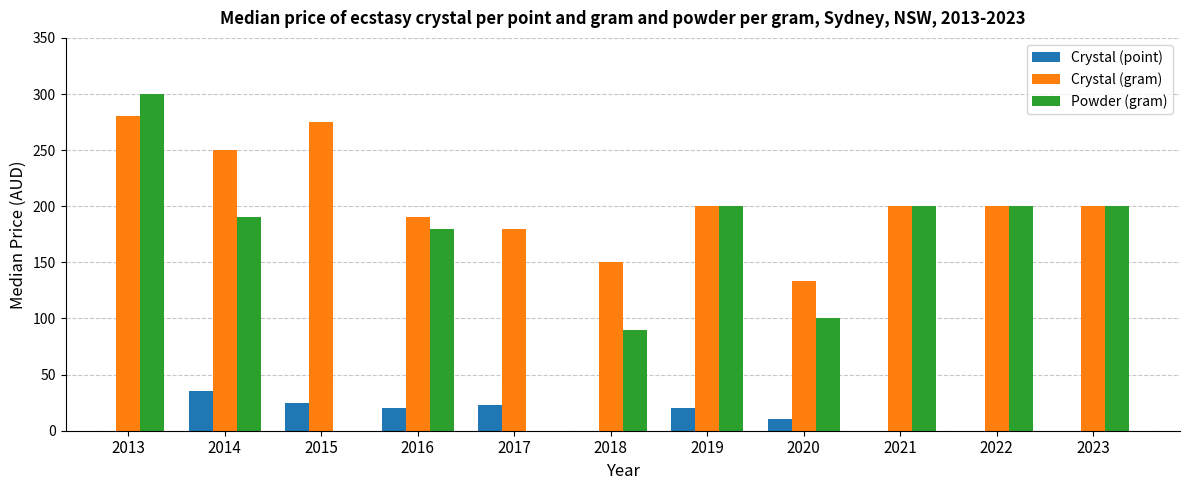

Does the chart contain stacked bars?

No